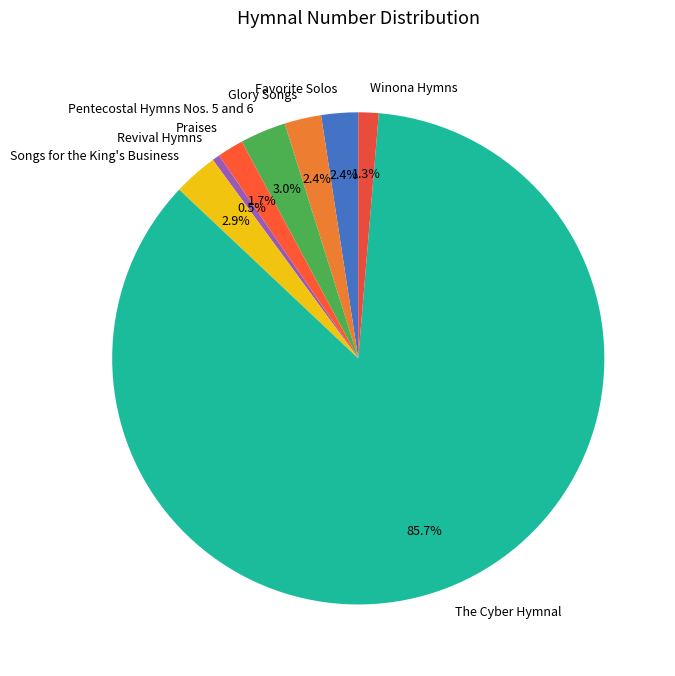

To the nearest percent, what is the average slice percentage?

12%